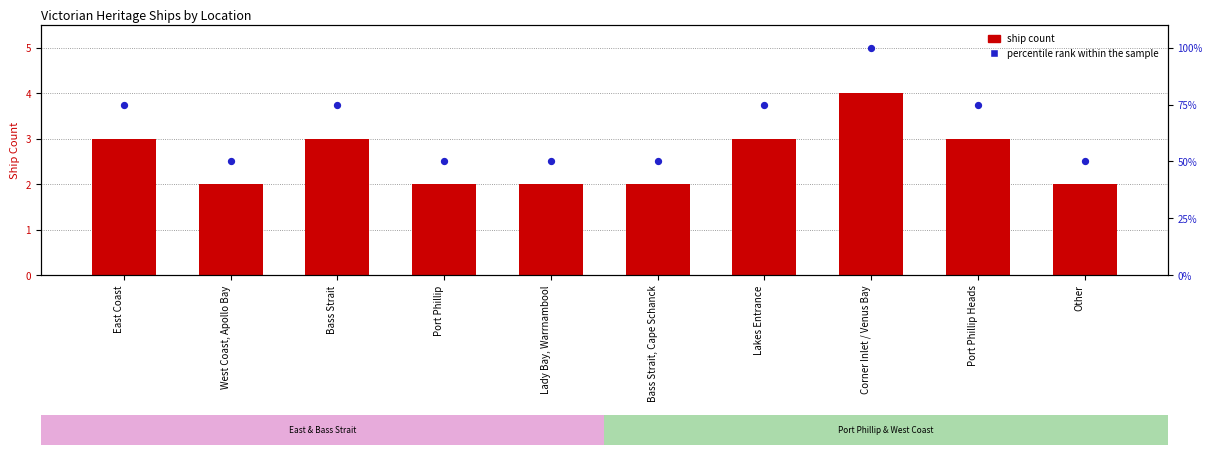

Which series contains the lowest Y value?

Ship Count